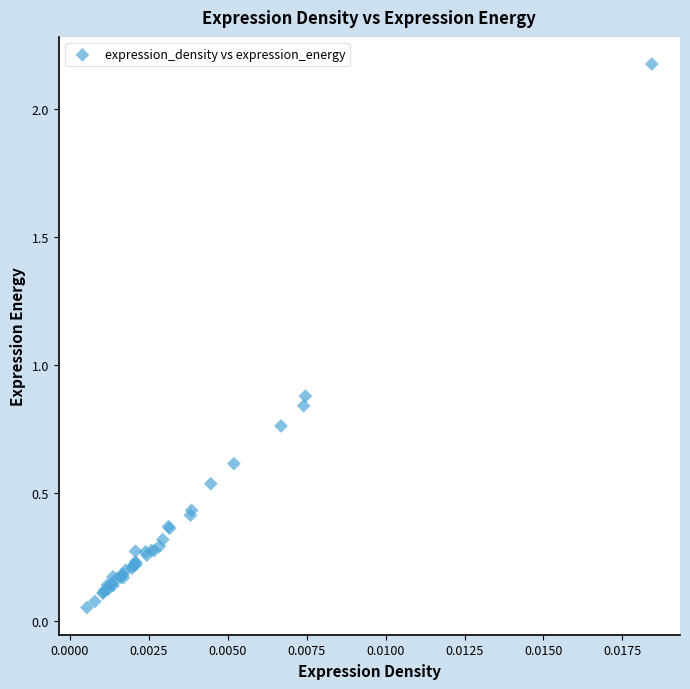

What Y value in the scatter plot is closest to 1?

0.9